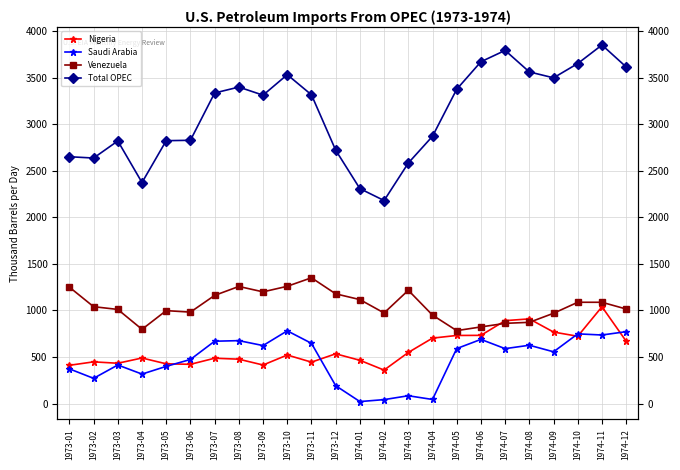

Reading right to left, list all the values displayed in this chart.

Nigeria: 669.3	1039.3	722.5	767.6	909.1	890.2	732.2	731.0	702.5	548.5	359.1	464.3	534.0	444.5	521.1	413.6	476.2	486.5	421.2	426.4	489.0	432.5	447.6	410.5
Saudi Arabia: 771.8	735.9	748.2	555.4	626.0	589.5	688.8	590.1	43.6	83.5	42.0	21.0	191.6	646.5	780.7	622.5	675.4	669.2	473.2	399.2	316.2	413.9	270.5	372.3
Venezuela: 1015.0	1087.4	1087.6	969.3	872.2	861.1	822.7	782.9	949.6	1216.3	972.6	1116.4	1178.0	1350.5	1259.1	1199.2	1257.3	1161.3	981.7	997.7	796.9	1010.6	1040.1	1249.9
Total OPEC: 3615.1	3850.7	3651.7	3498.1	3561.4	3792.6	3670.8	3375.3	2870.3	2582.7	2180.0	2308.1	2721.1	3315.7	3531.9	3311.8	3398.8	3335.3	2827.1	2823.1	2373.4	2820.1	2636.5	2650.7